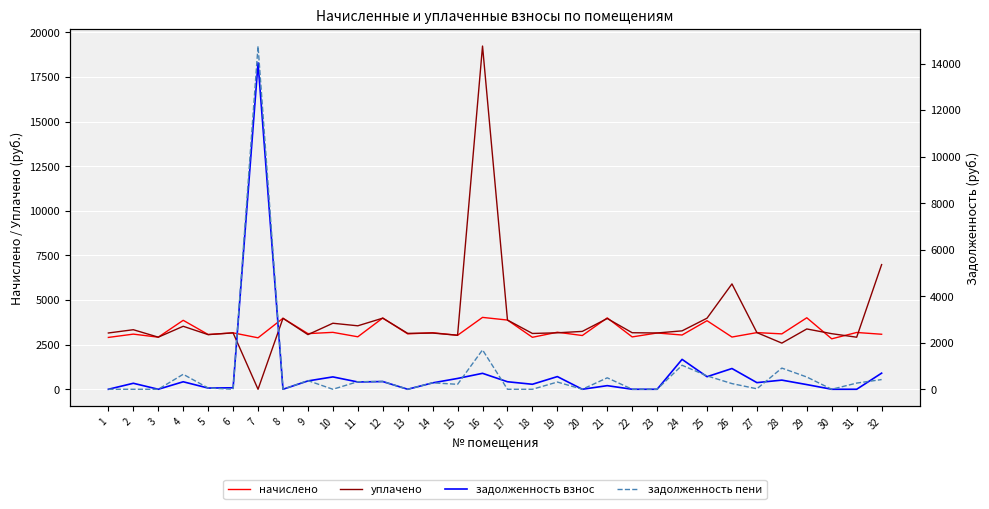

What is the sum of the начислено values at 14 and 9?

6287.0